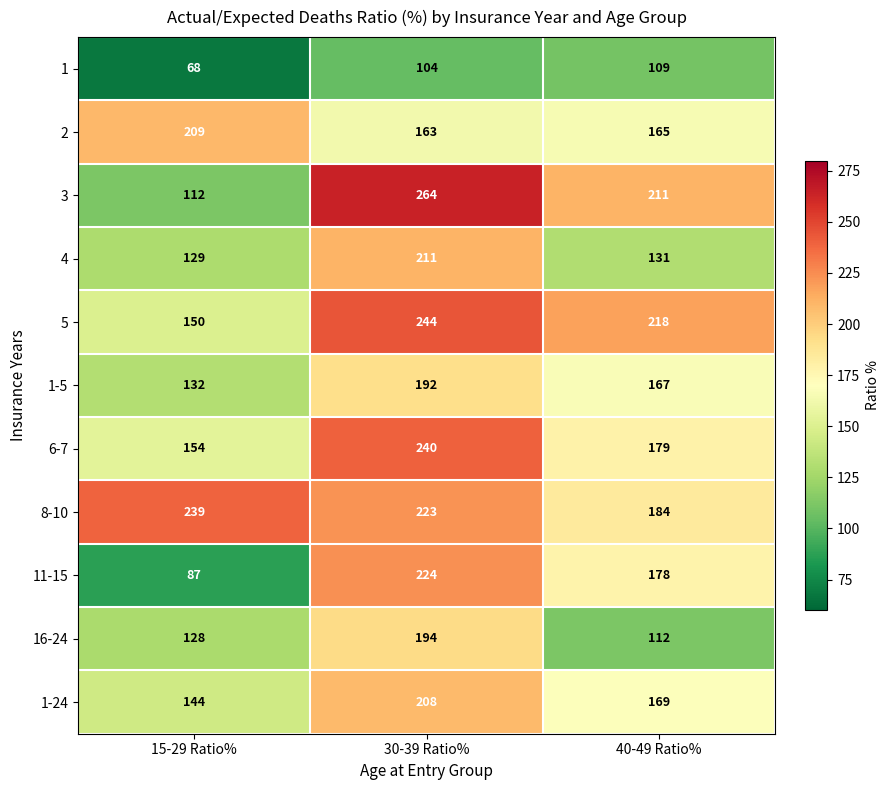

Where is 1-24 nearest to the value 176?

40-49 Ratio%